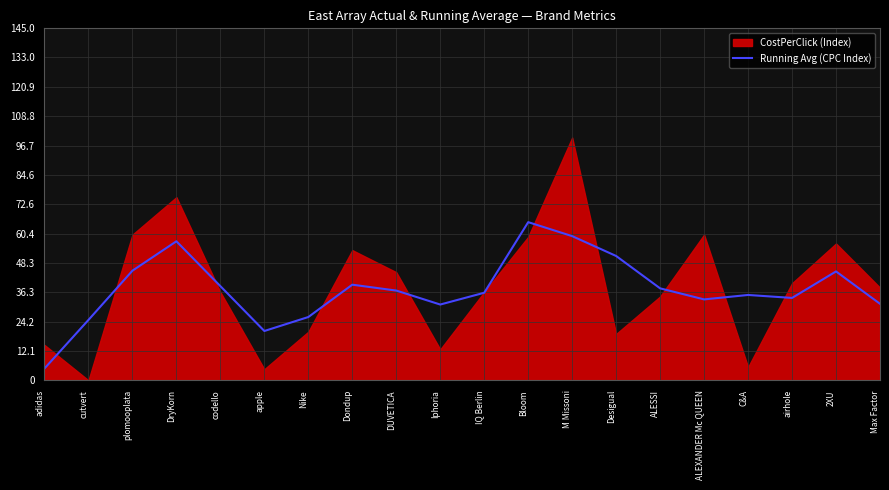

At which label does Running Avg (CPC Index) reach its minimum?

adidas